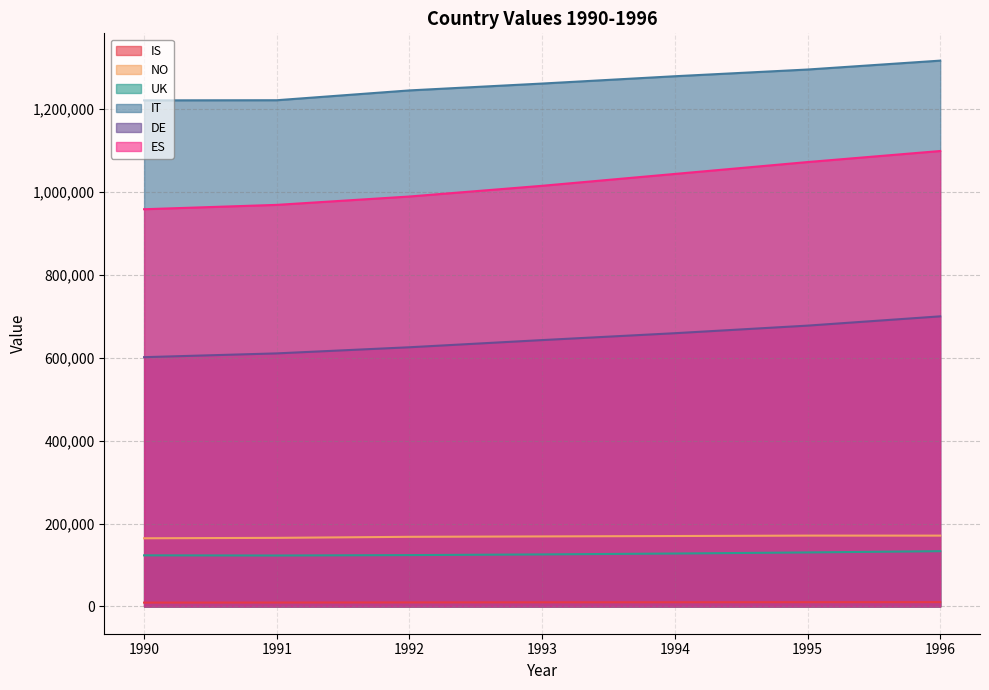

Reading left to right, transcribe all the data shown in this chart.

IS: 1990=9215	1991=9363	1992=9651	1993=9903	1994=10032	1995=10195	1996=10319
NO: 1990=164439	1991=165429	1992=167952	1993=168902	1994=169859	1995=170882	1996=170851
UK: 1990=123266	1991=122858	1992=123844	1993=125498	1994=127660	1995=130265	1996=133307
IT: 1990=1220954	1991=1221295	1992=1244975	1993=1261518	1994=1279167	1995=1295355	1996=1316836
DE: 1990=601382	1991=610514	1992=625299	1993=642597	1994=659193	1995=677481	1996=699863
ES: 1990=958301	1991=968818	1992=988992	1993=1014839	1994=1043447	1995=1072100	1996=1098751